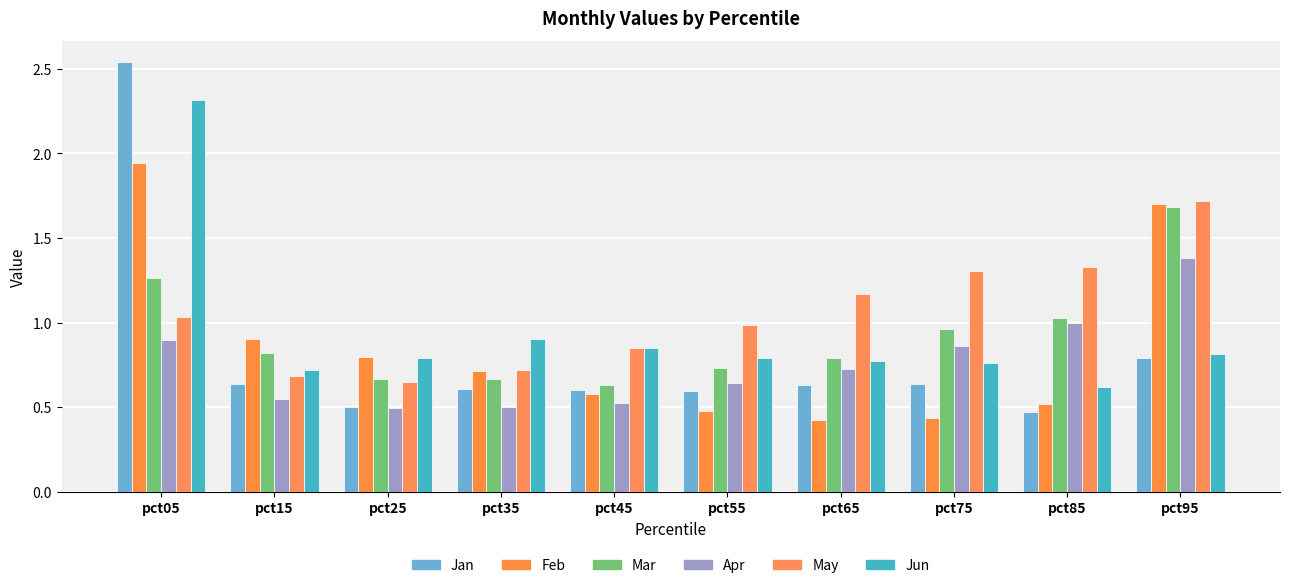

Are the bars grouped side by side (vs. stacked)?

Yes